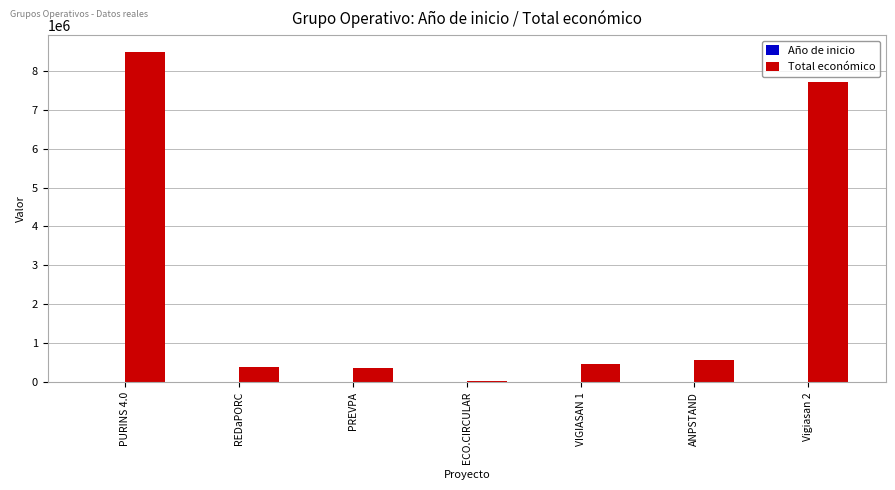

What is the maximum value for Total económico?

8484999